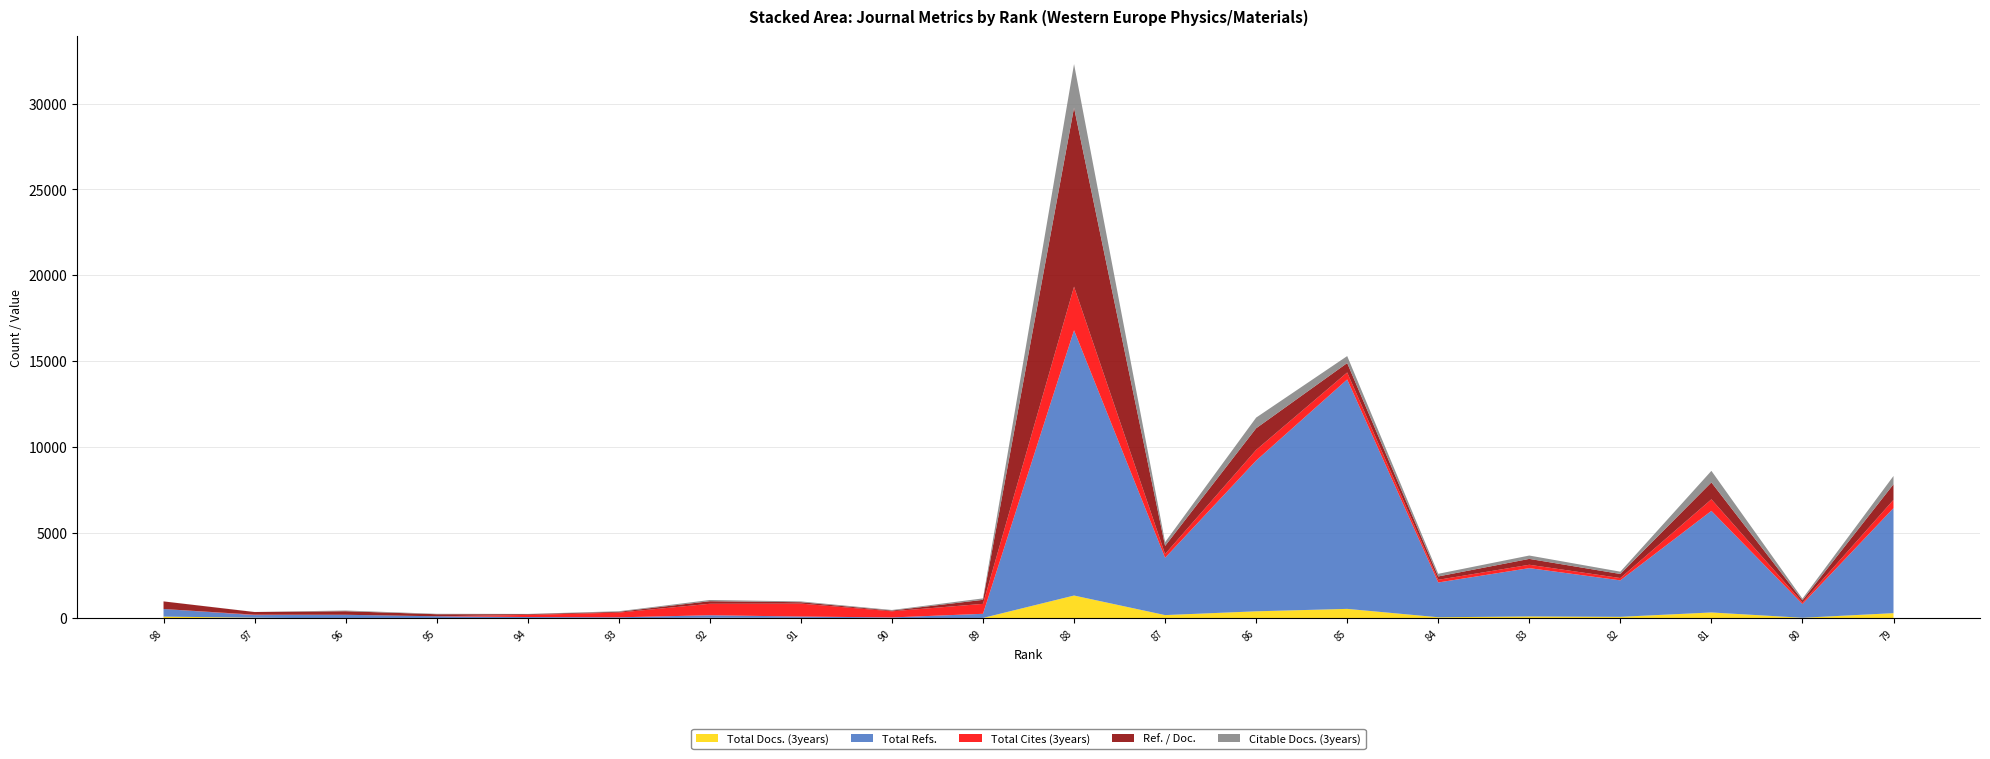

Reading left to right, transcribe all the data shown in this chart.

Total Docs. (3years): 104	39	0	0	14	15	32	26	14	25	1332	192	412	554	66	113	91	345	36	305
Total Refs.: 443	153	210	122	65	47	150	82	41	242	15460	3338	8785	13372	2027	2816	2125	5921	801	6122
Total Cites (3years): 0	25	0	0	123	274	669	753	358	579	2542	219	622	407	155	196	134	674	97	482
Ref. / Doc.: 443	153	207	120	44	47	150	82	41	235	10432	476	1261	548	196	342	238	985	120	908
Citable Docs. (3years): 1	4	42	25	14	34	71	46	36	85	2542	219	622	407	155	196	134	674	97	482